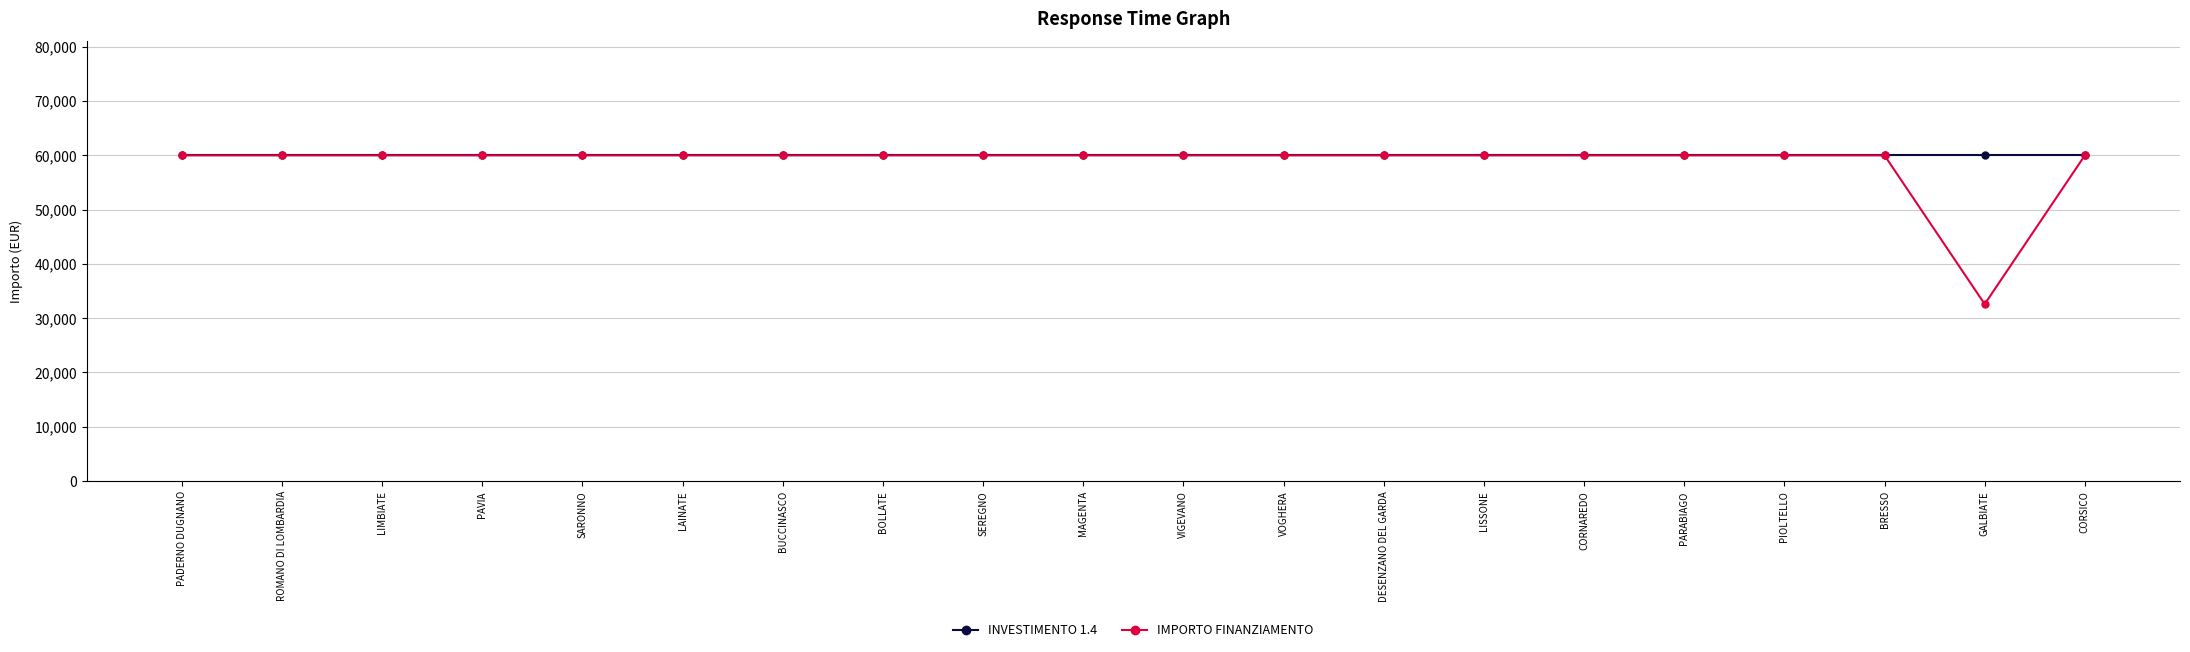

What is the label of the 11th point from the left?

VIGEVANO